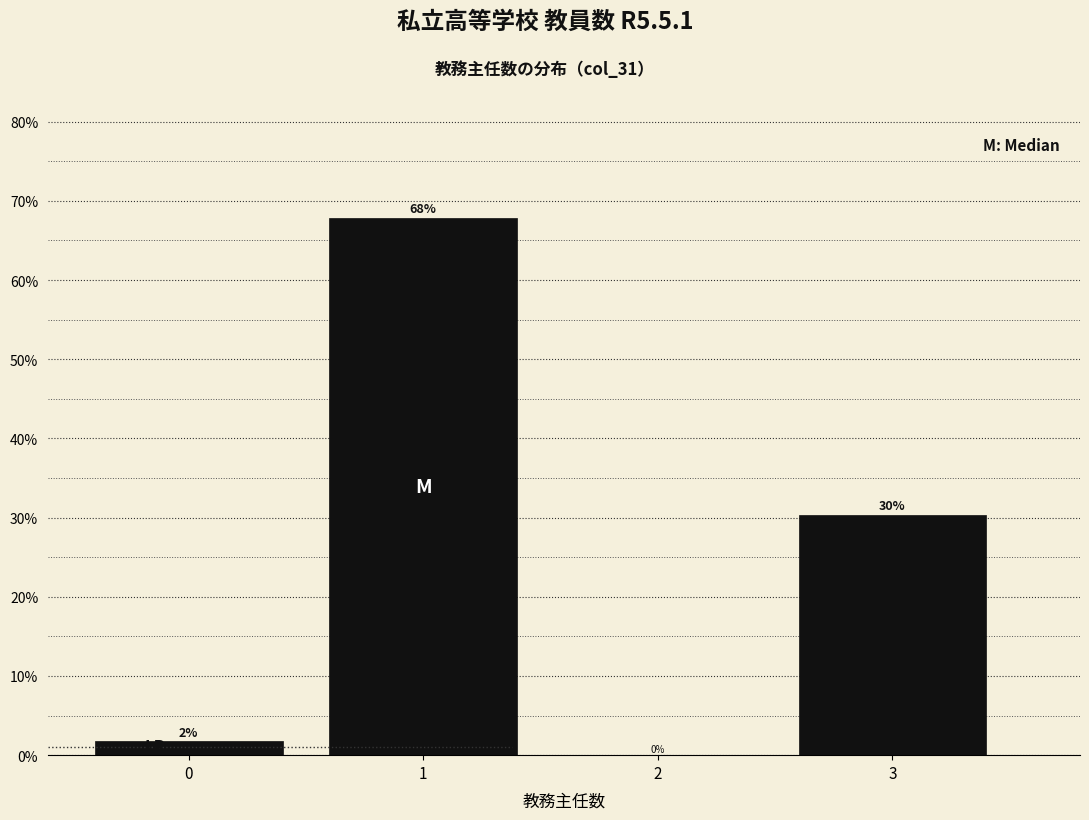

What is the maximum value shown in the chart?

67.9